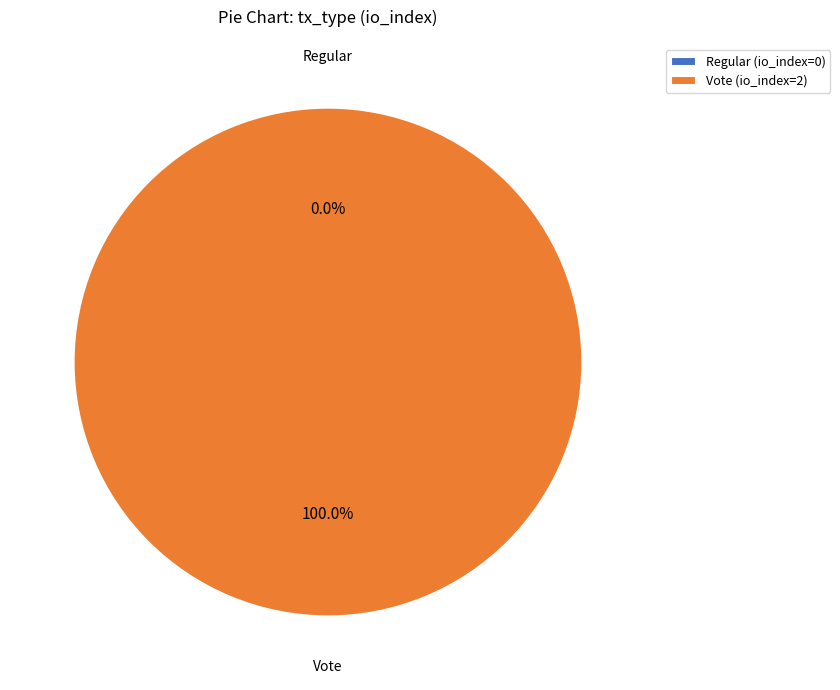

To the nearest percent, what is the average slice percentage?

50%